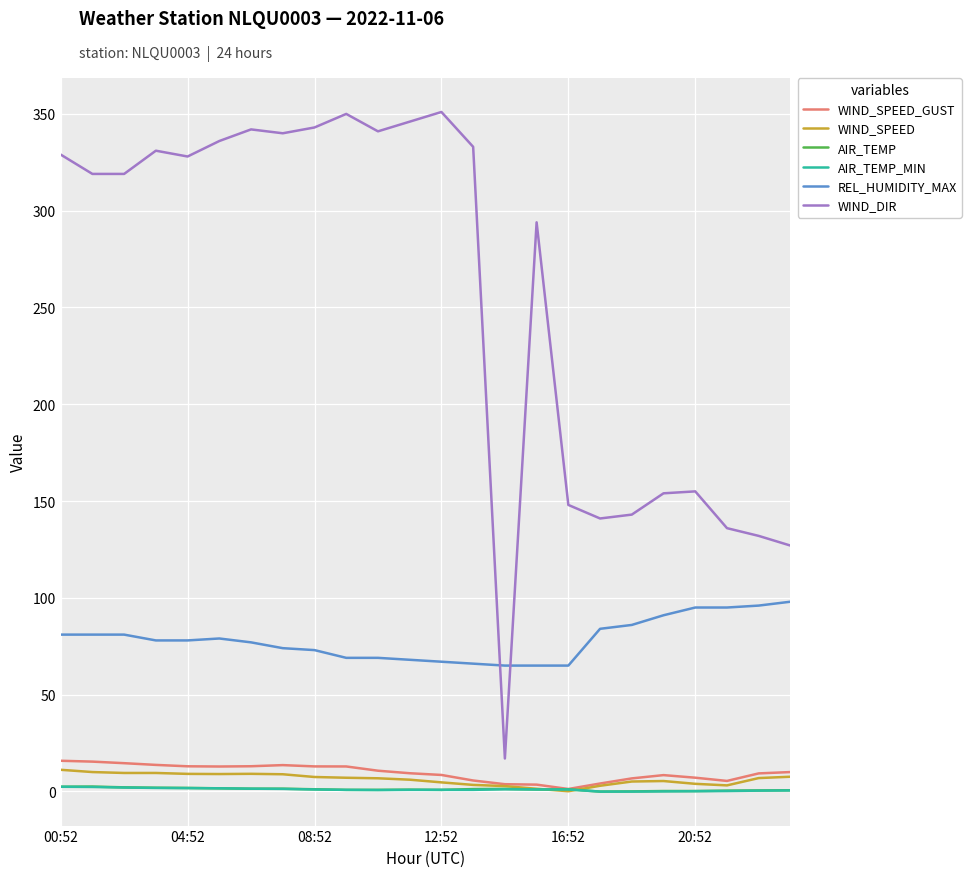

Which series has the largest total across all categories?

WIND_DIR